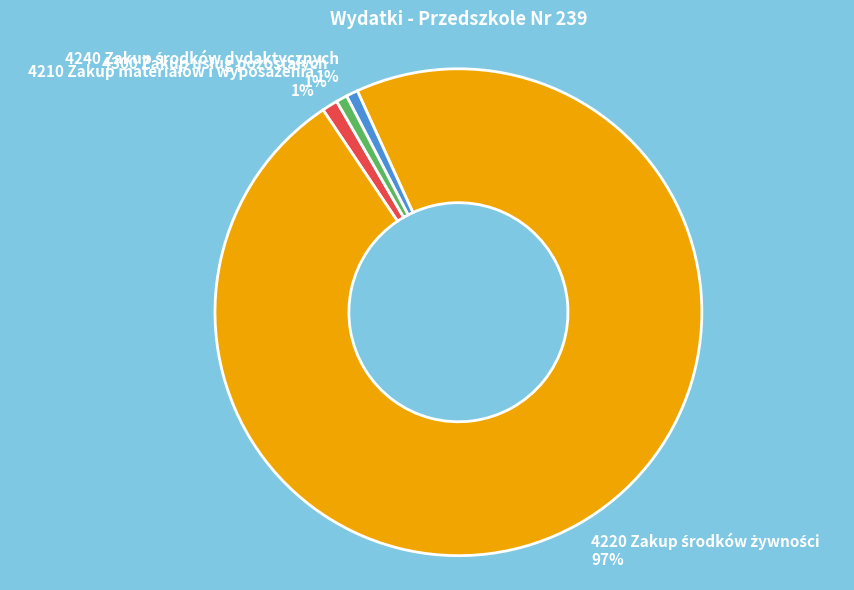

How many slices are in this pie chart?

4